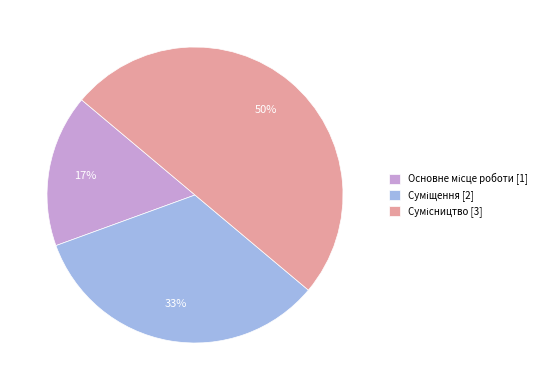

How many segments does this pie chart have?

3